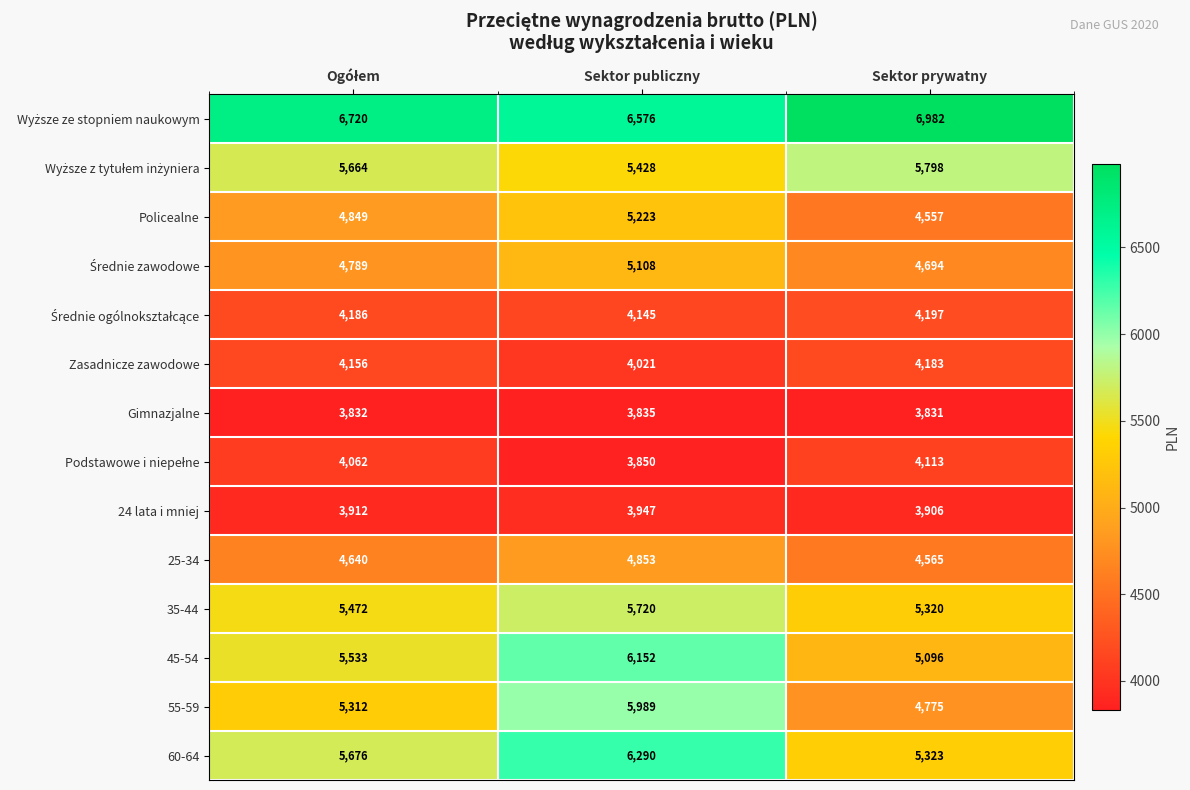

What is the sum of the 45-54 values at Sektor prywatny and Sektor publiczny?

11248